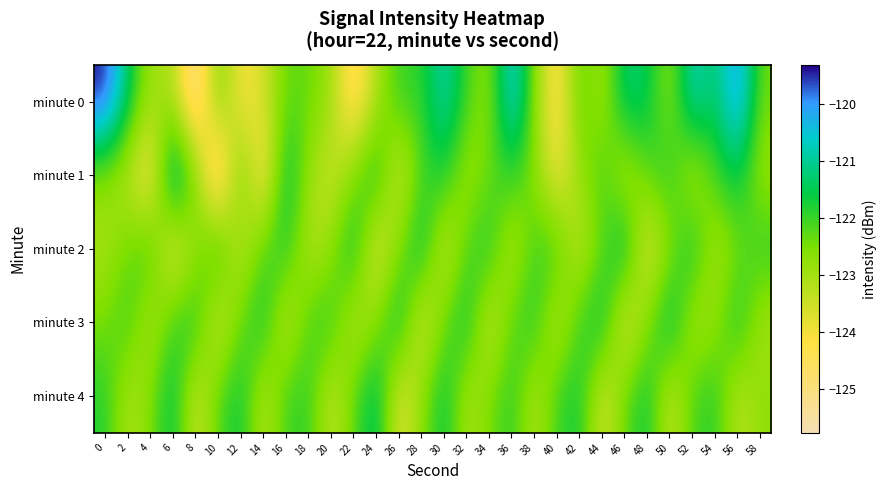

What is the spread (max minus min) of values at 46?

2.9